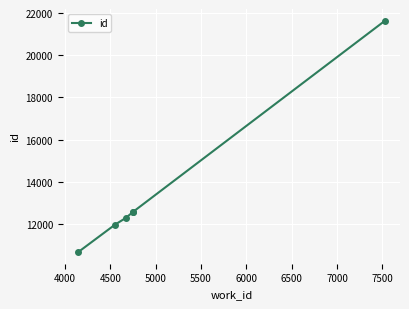

Is this an area chart (filled region under the line)?

No